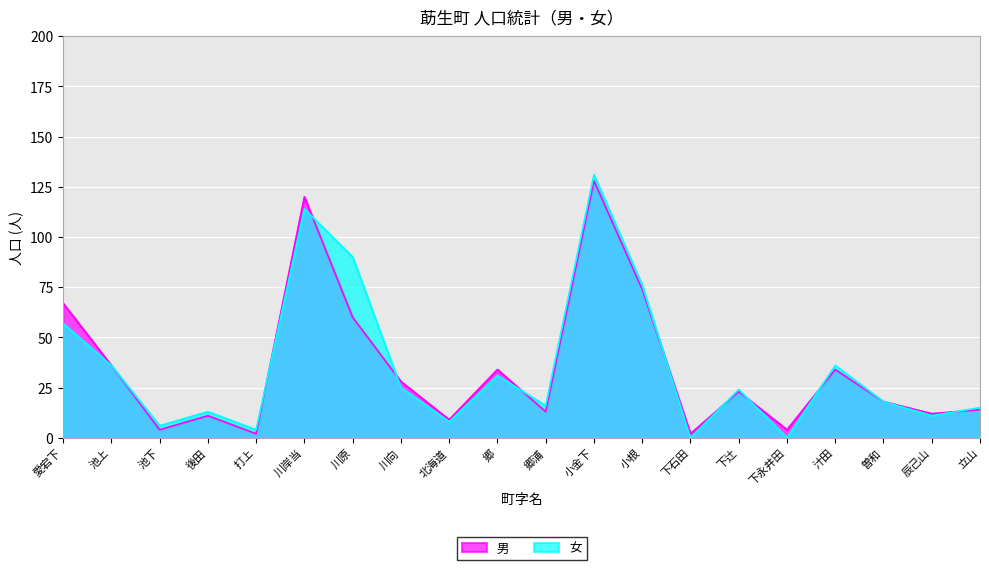

The value of 女 at 川向 is 37. True or false?

False